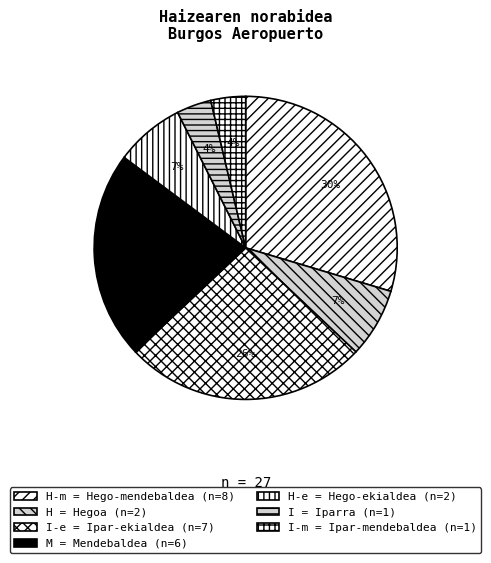

To the nearest percent, what is the difference between the largest and smallest slice percentages?

26%